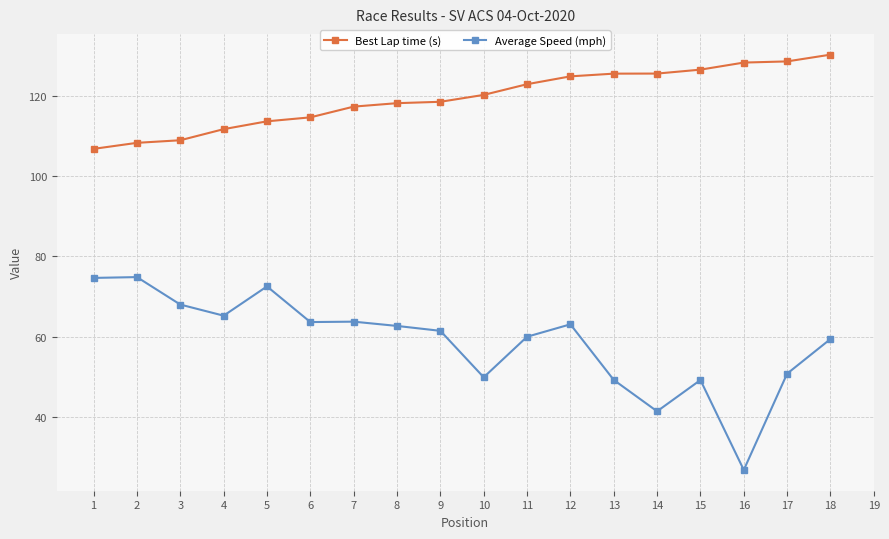

Which has a higher value, 18 or 14?

18